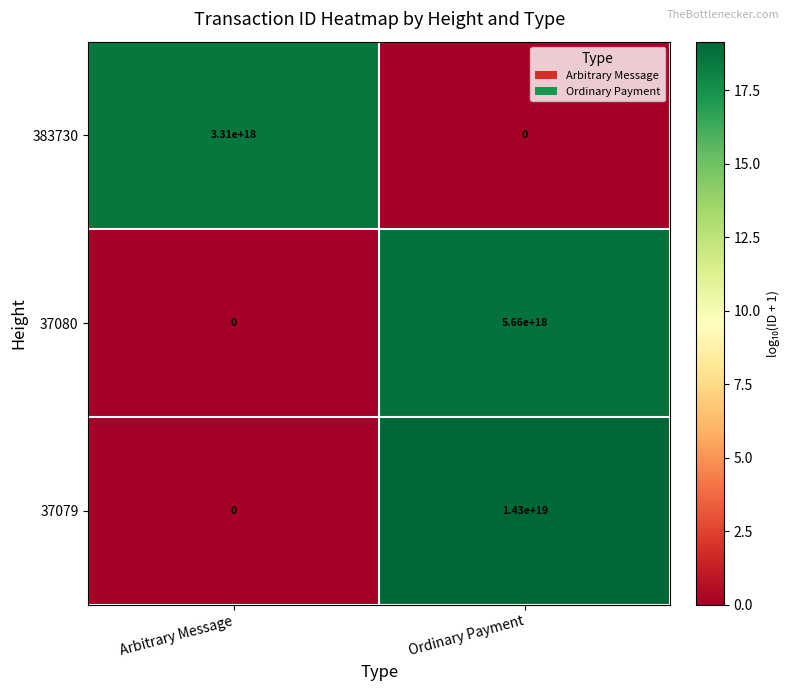

Count the number of data series in this chart.

3